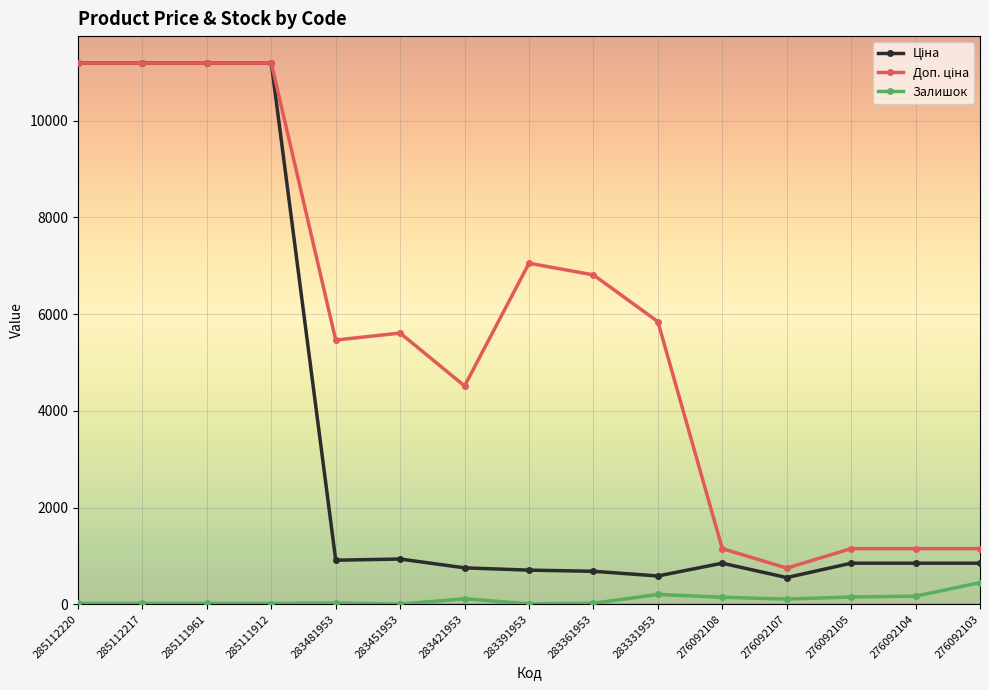

True or false: Залишок has a value of 8.0 at 283391953.

True